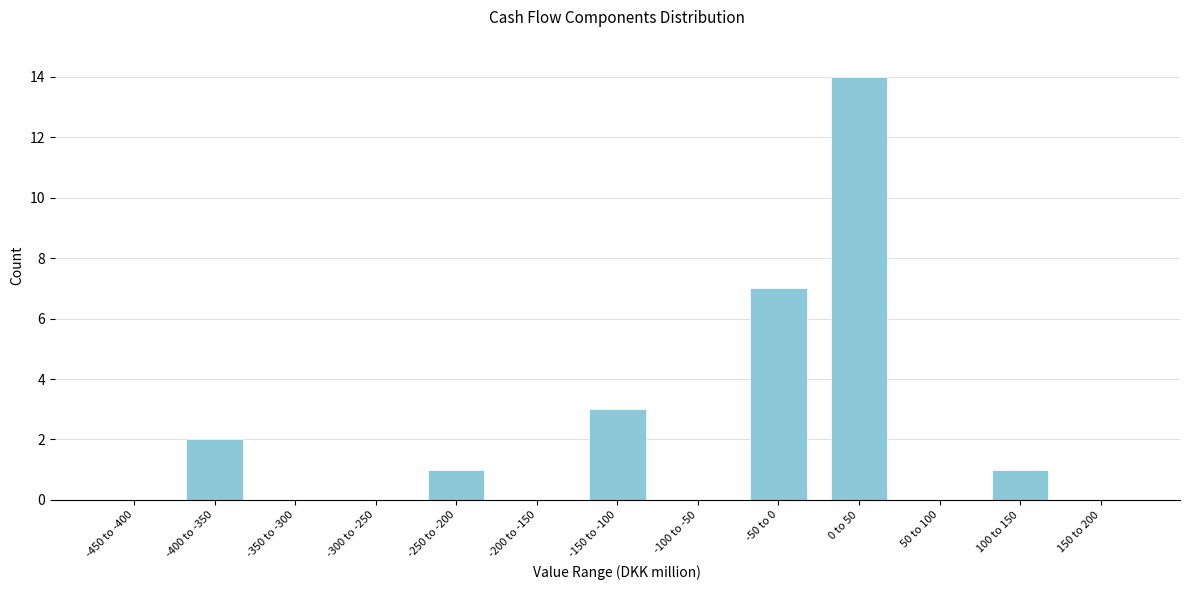

Reading right to left, list all the values displayed in this chart.

150 to 200=0	100 to 150=1	50 to 100=0	0 to 50=14	-50 to 0=7	-100 to -50=0	-150 to -100=3	-200 to -150=0	-250 to -200=1	-300 to -250=0	-350 to -300=0	-400 to -350=2	-450 to -400=0